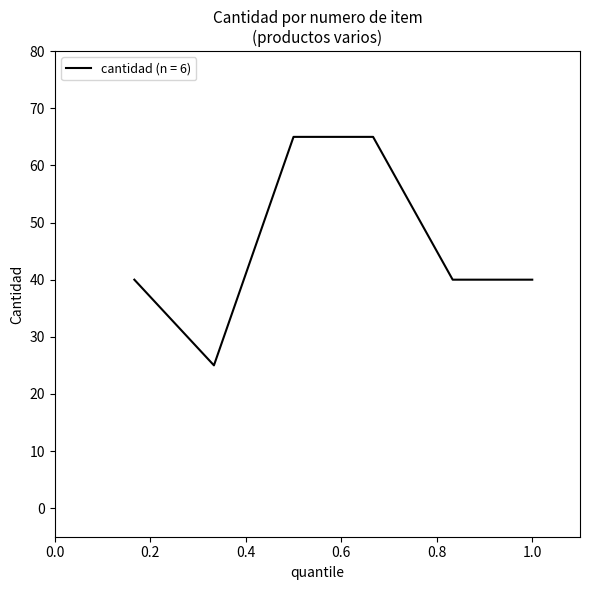

True or false: the data has more than 2 interior local peaks.

False